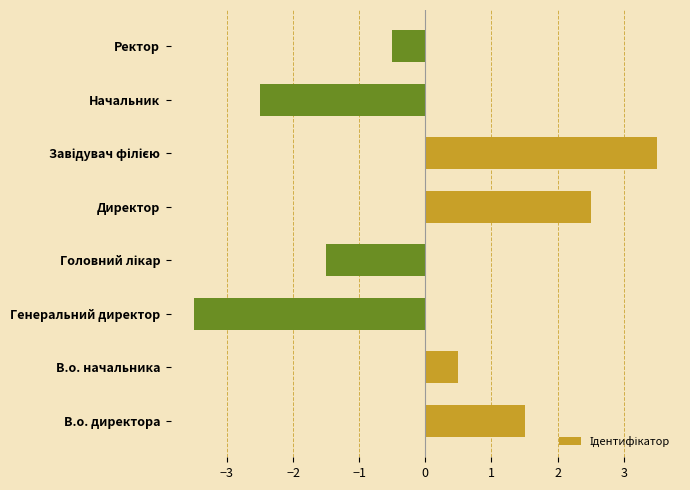

At which category does the chart reach its minimum across all series?

Генеральний директор